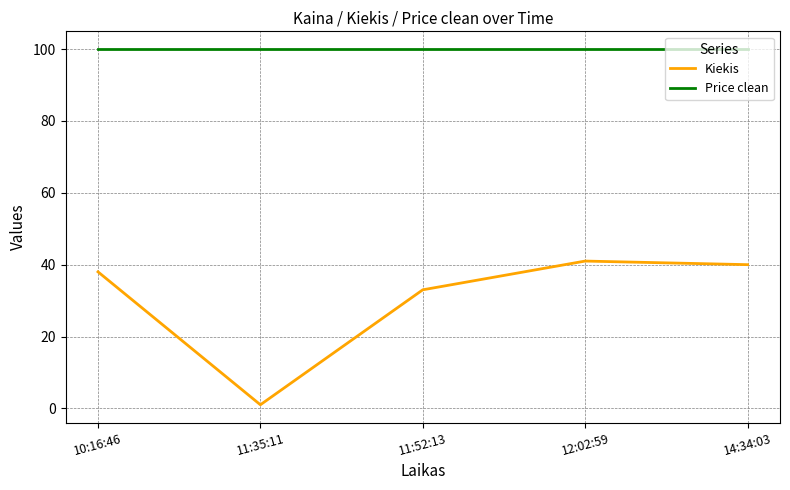

What is the maximum value for Kiekis?

41